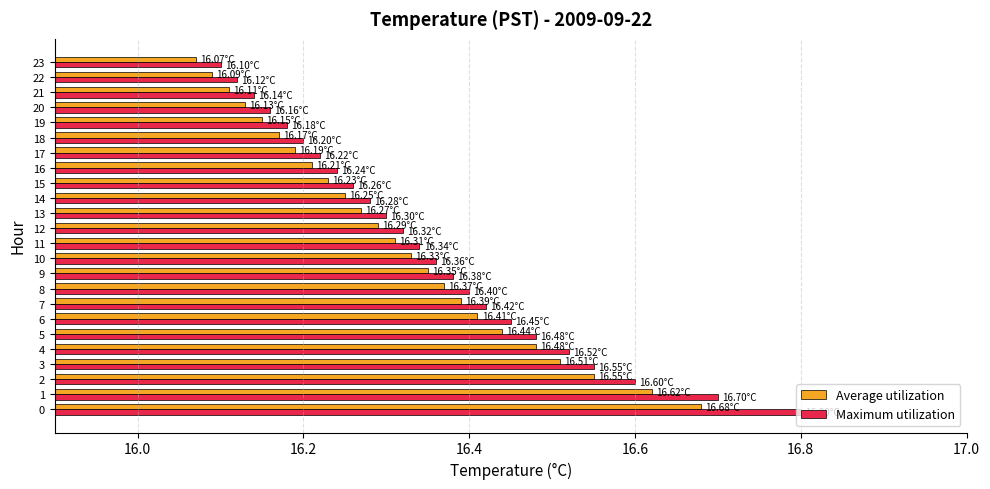

At how many categories does at least one series exceed 16?

24